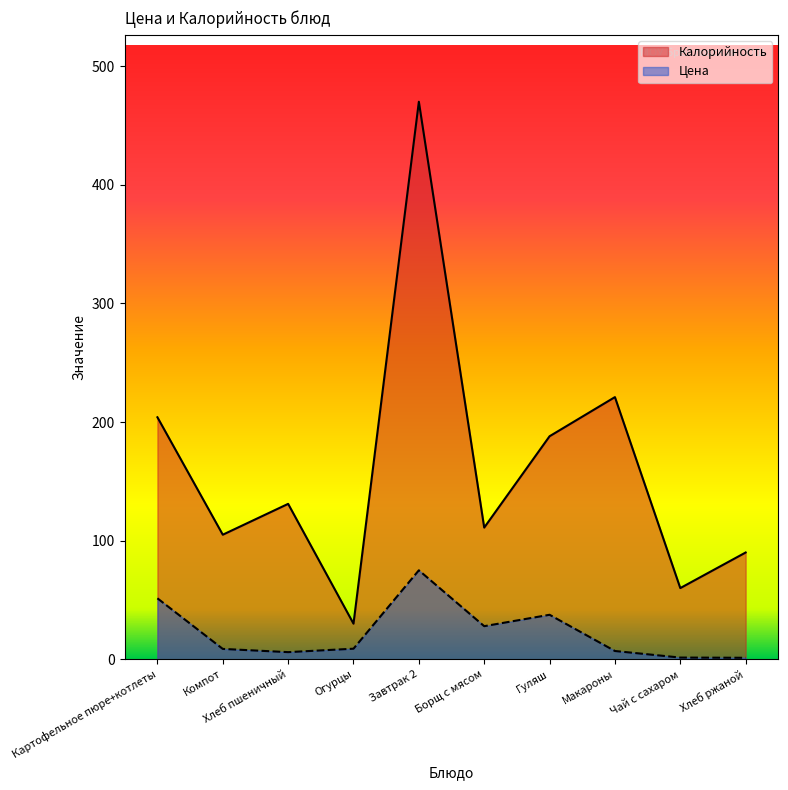

What is the sum of all Калорийность values?

1610.0